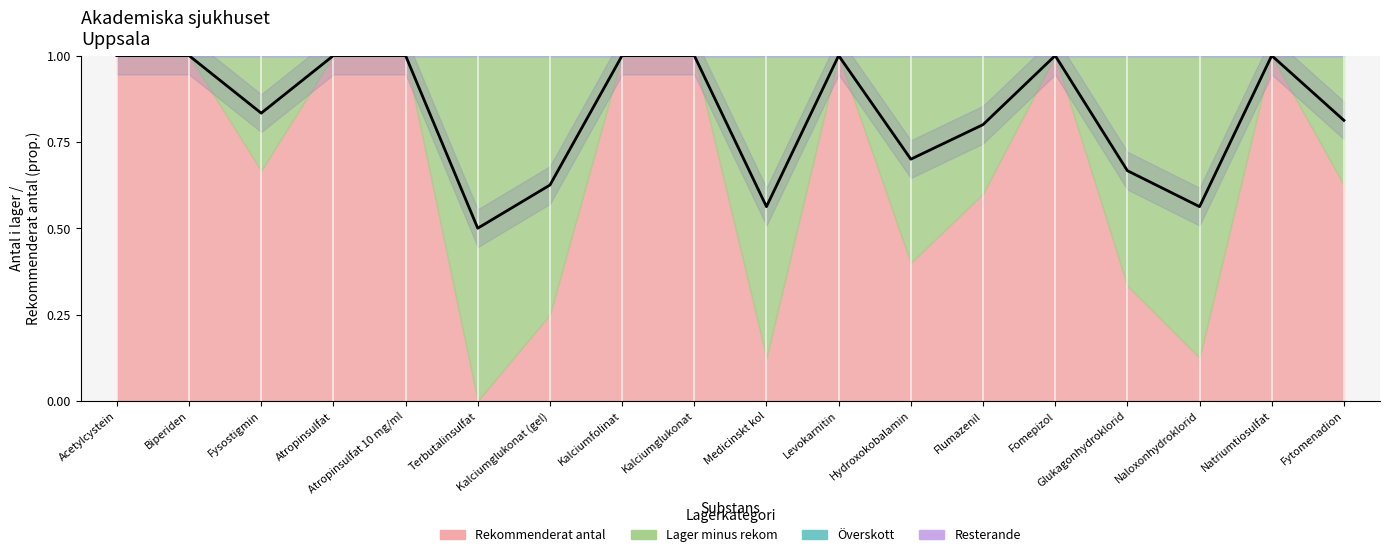

How many values are between 0 and 1?

18